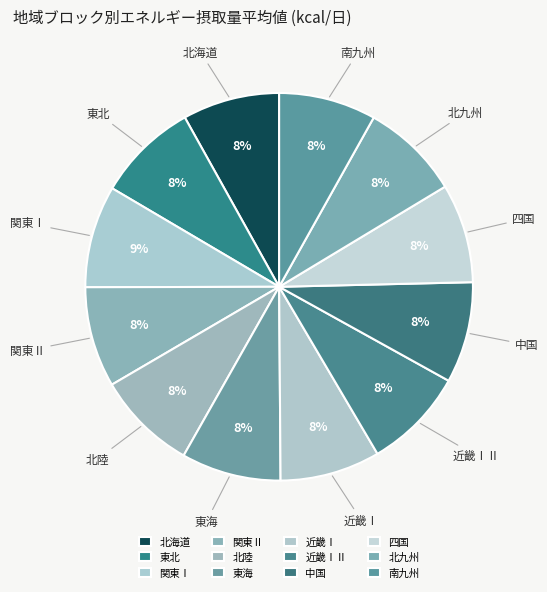

To the nearest percent, what is the average slice percentage?

8%